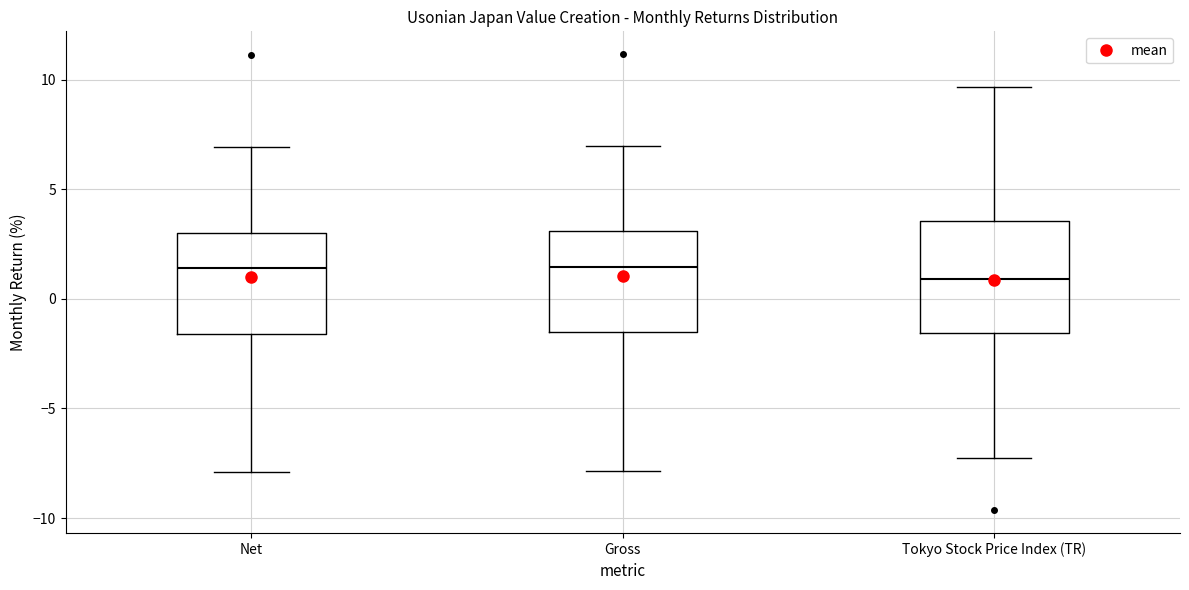

Which box has the lowest median line?

Tokyo Stock Price Index (TR)